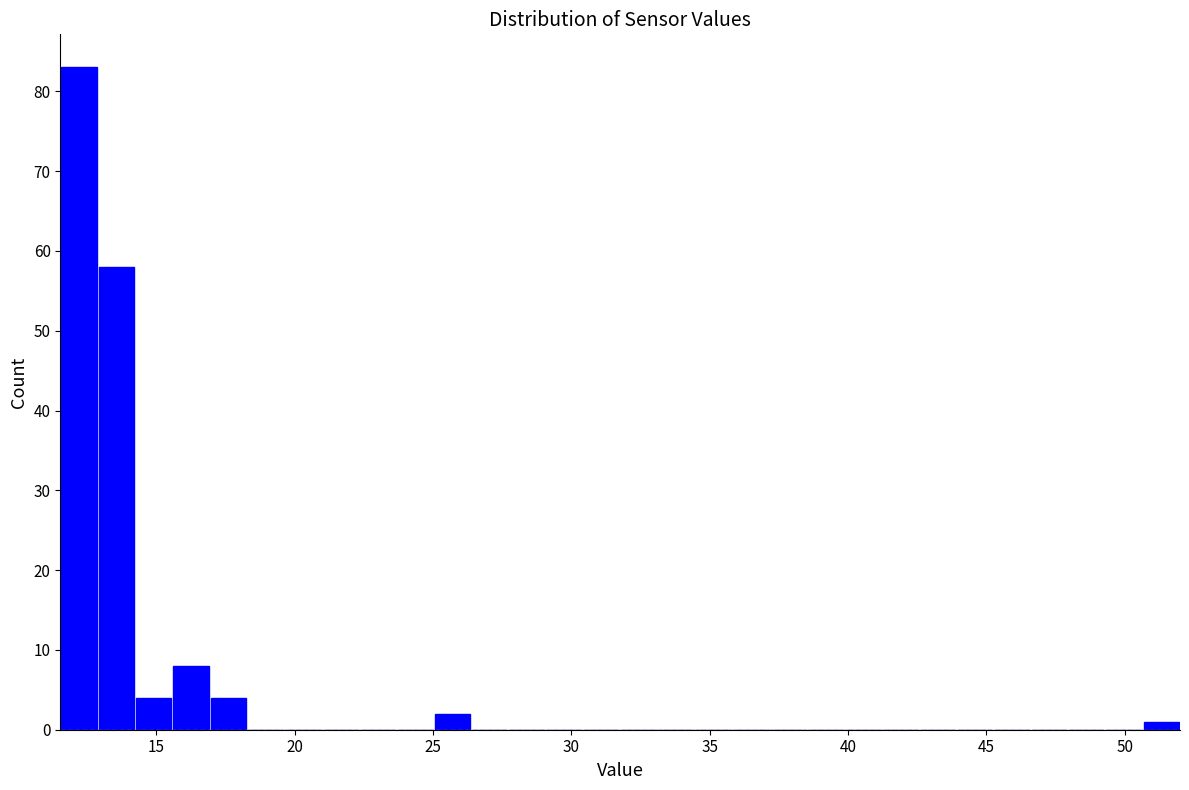

Read against the x-axis, roughly where is the centre of the tallest bar?

12.0